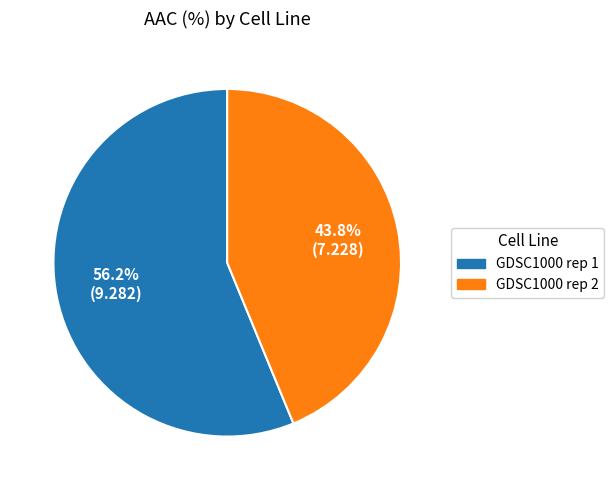

To the nearest percent, what is the difference between the GDSC1000 rep 1 and GDSC1000 rep 2 slice percentages?

12%